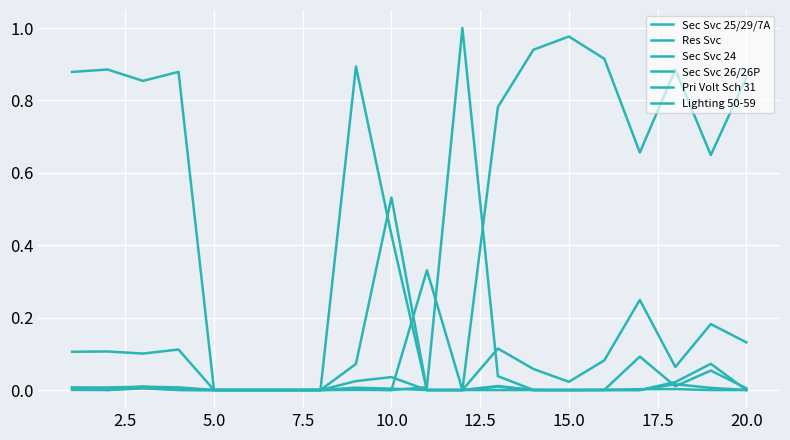

How many lines are shown in the chart?

6